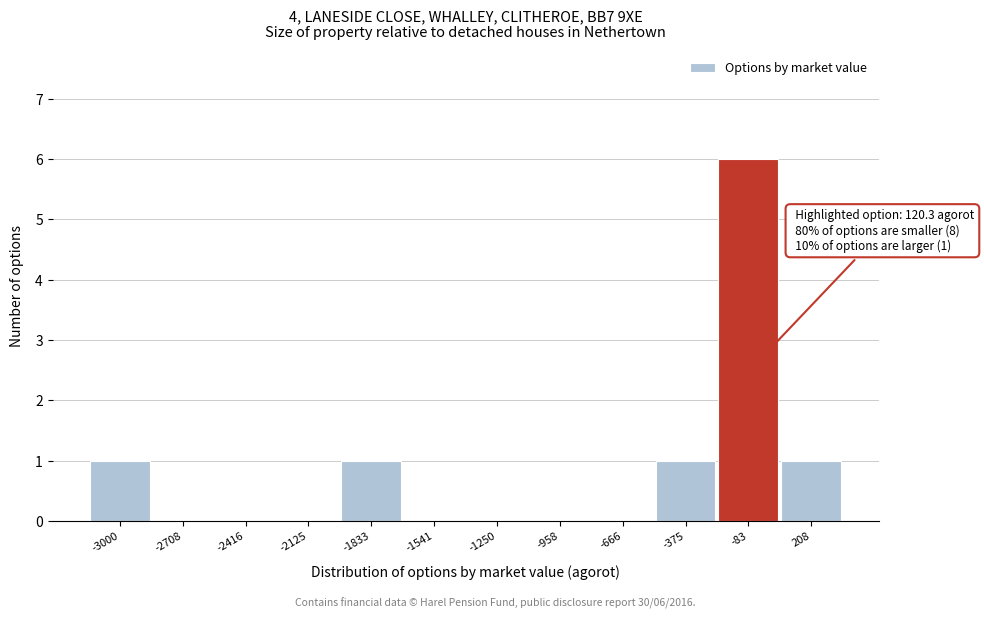

Which has a higher value, -1833 or -2125?

-1833